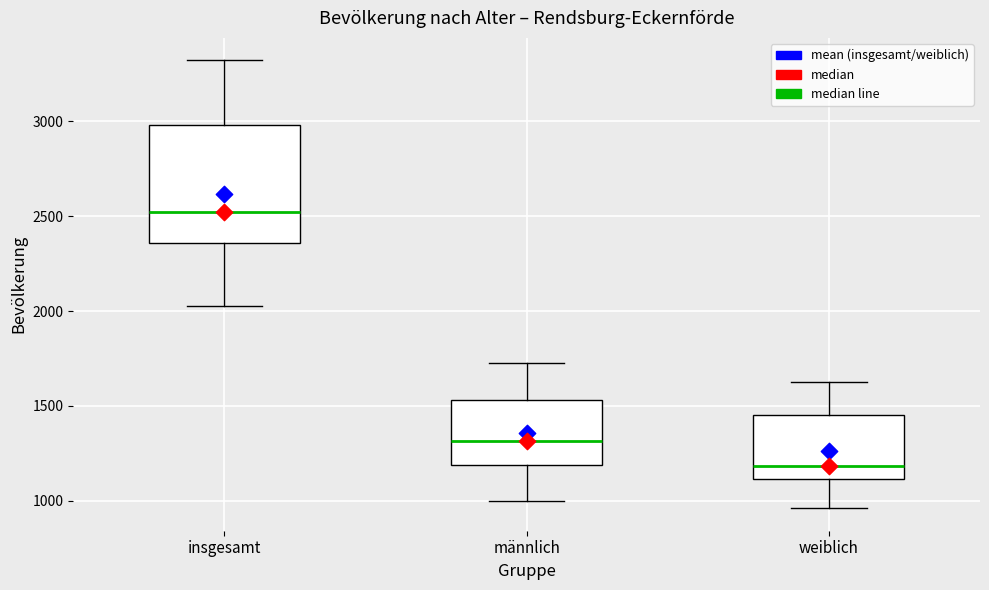

Reading left to right, transcribe this box plot: for each box, give where its median line is, the range the box spans, and where its two whiskers end, as read against the y-axis. The values are not printed on the chart, so give them approximately, as read against the axis.

insgesamt: median 2500, box 2350 to 3000, whiskers 2050 to 3300
männlich: median 1300, box 1200 to 1550, whiskers 1000 to 1750
weiblich: median 1200, box 1100 to 1450, whiskers 950 to 1650